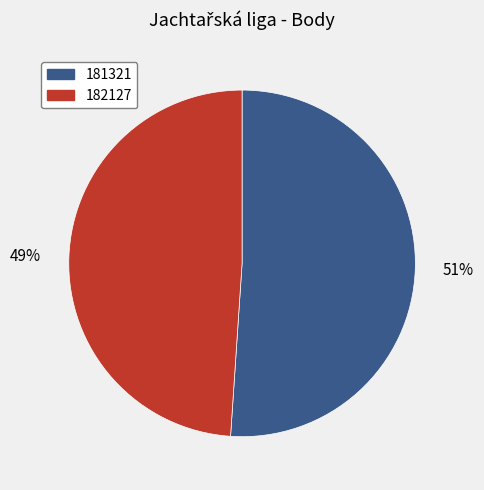

Is there any slice that represents more than half of the pie?

Yes